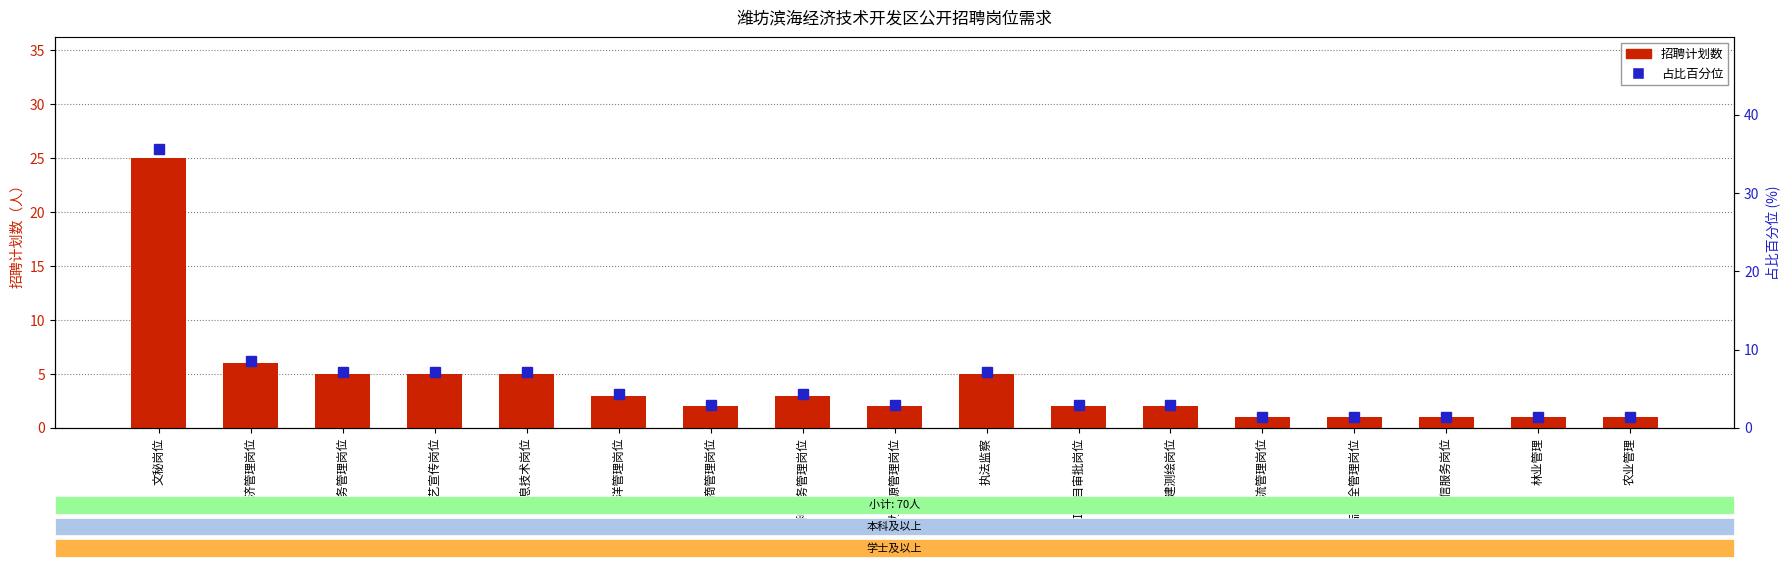

At how many categories does at least one series exceed 34?

1